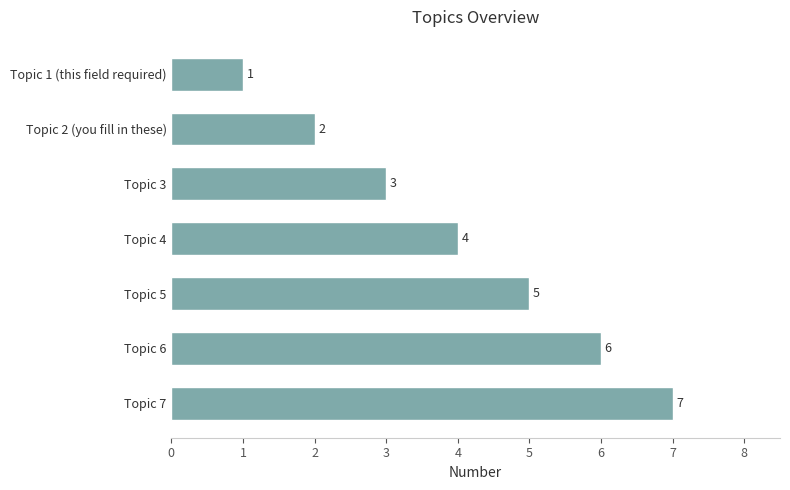

The value at Topic 7 is 7. True or false?

True